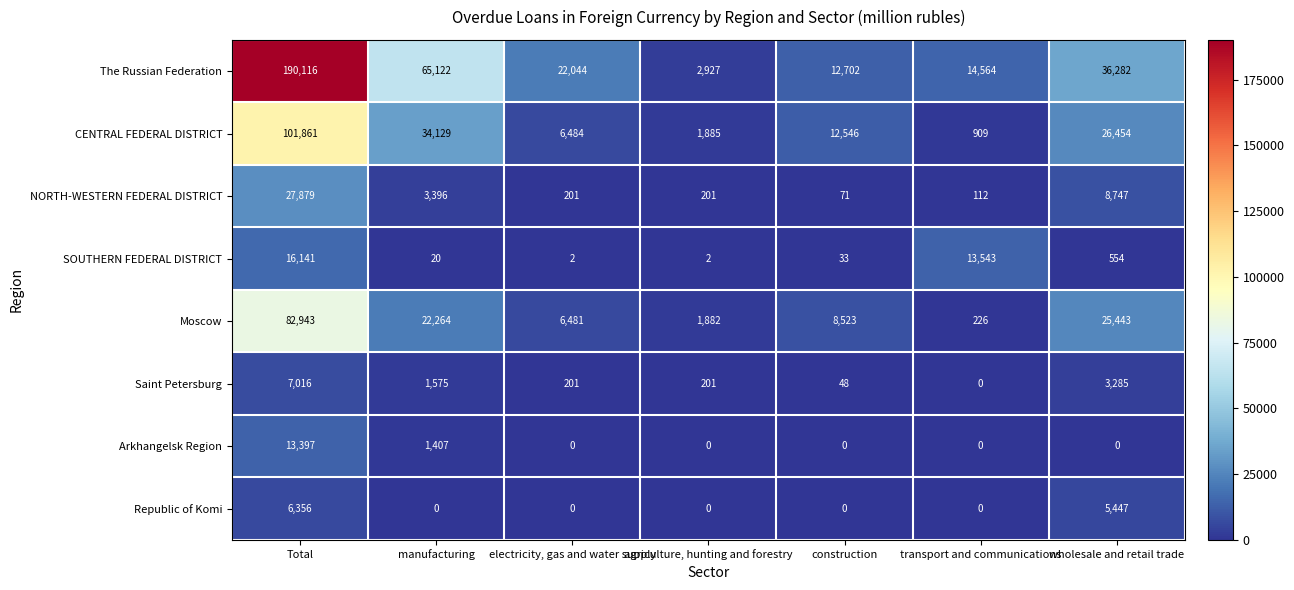

Where is Saint Petersburg nearest to the value 3508?

wholesale and retail trade